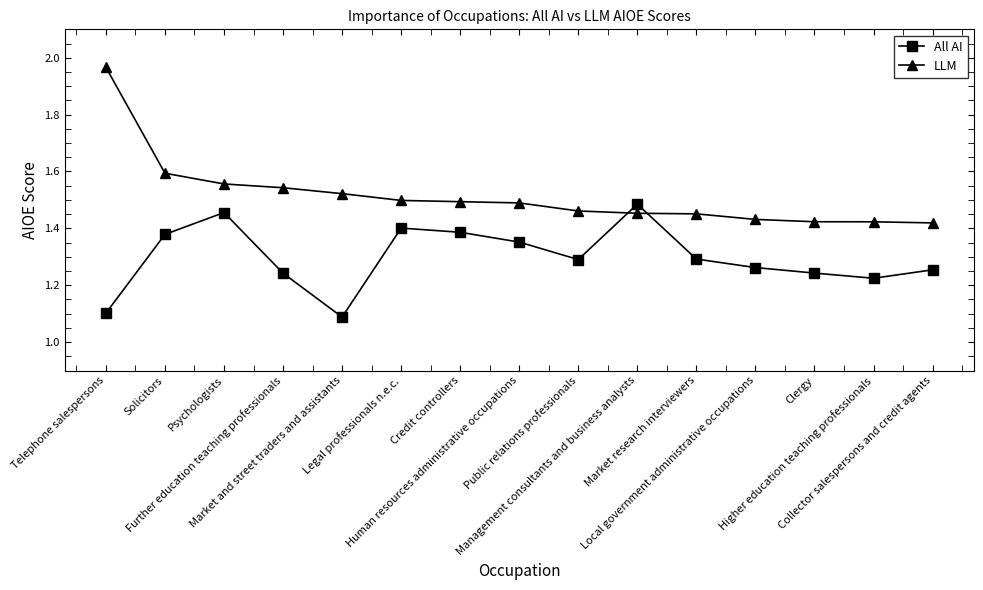

Which category has the highest value in the All AI series?

Management consultants and business analysts